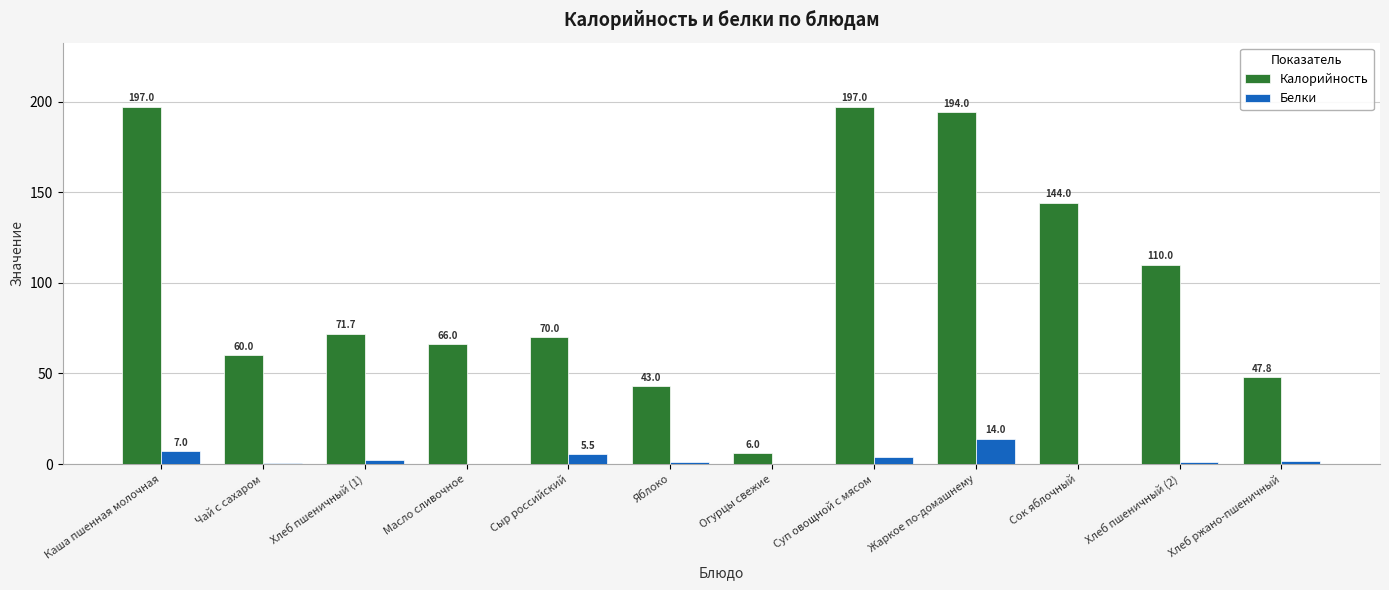

At which label is Калорийность closest to 101?

Хлеб пшеничный (2)